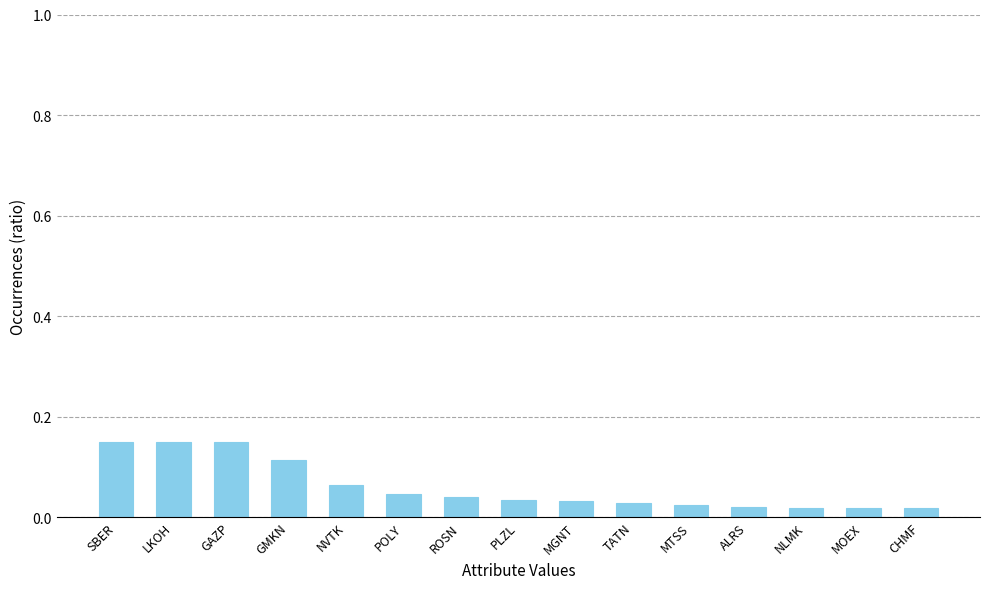

What is the label of the 1st bar from the left?

SBER